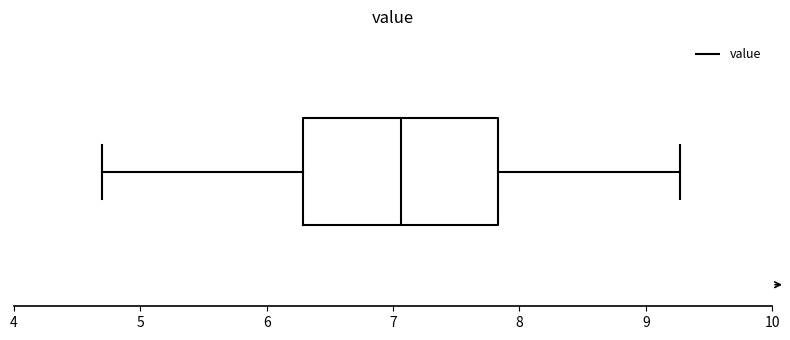

Where does the left whisker of the box end on the x-axis? The values are not printed on the chart, so give them approximately, as read against the axis.

4.7